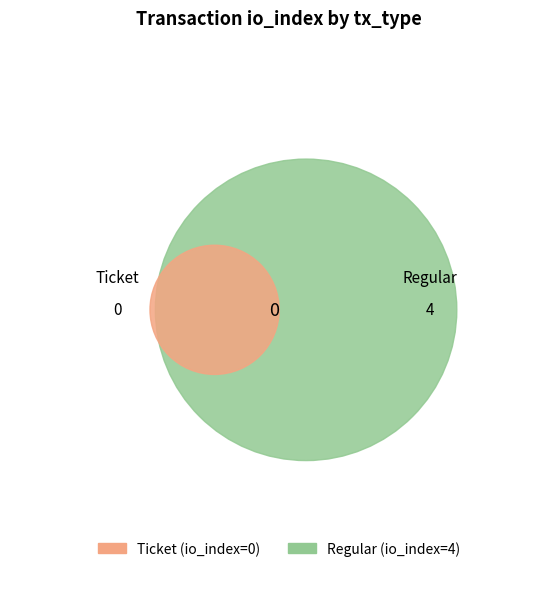

Is it true that Ticket is 14% of the pie?

False